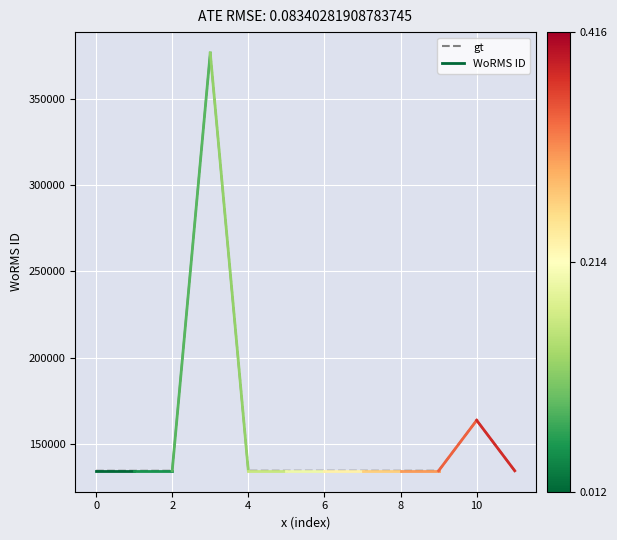

What is the value of the 10th point from the left?

134511